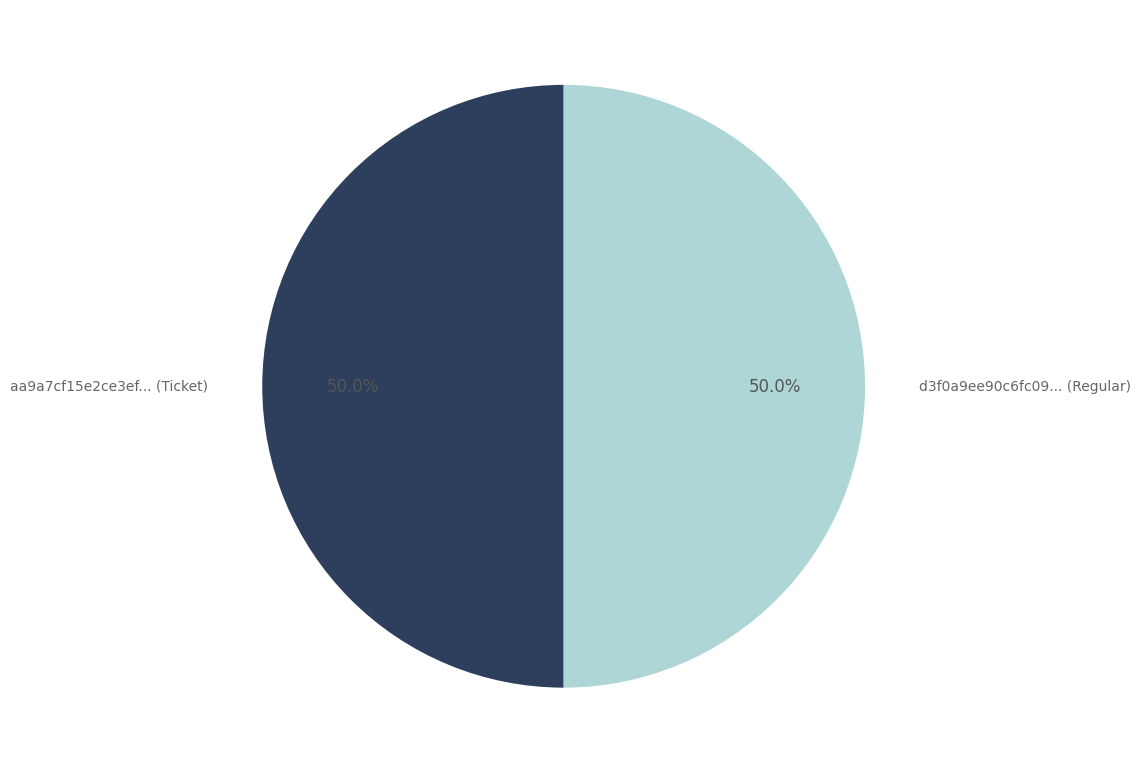

To the nearest percent, what is the difference between the largest and smallest slice percentages?

0%